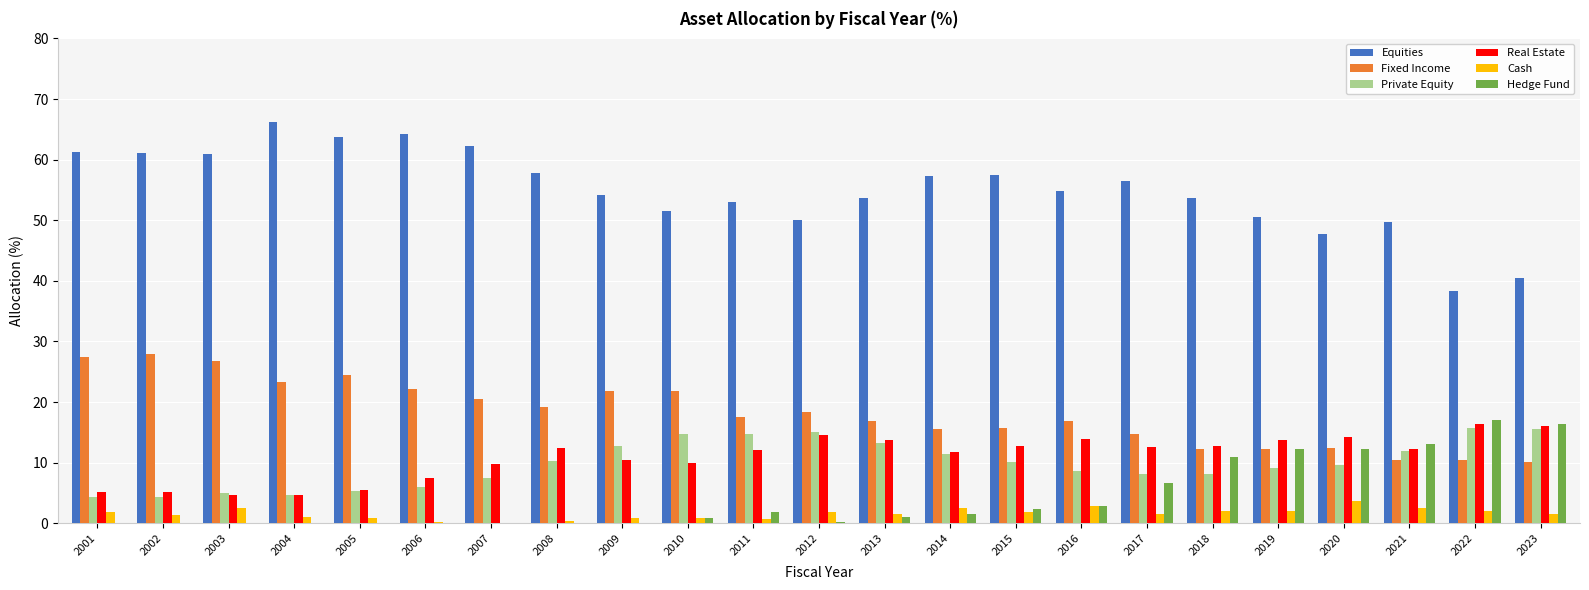

Is it true that Equities equals 63.8 at 2005?

True